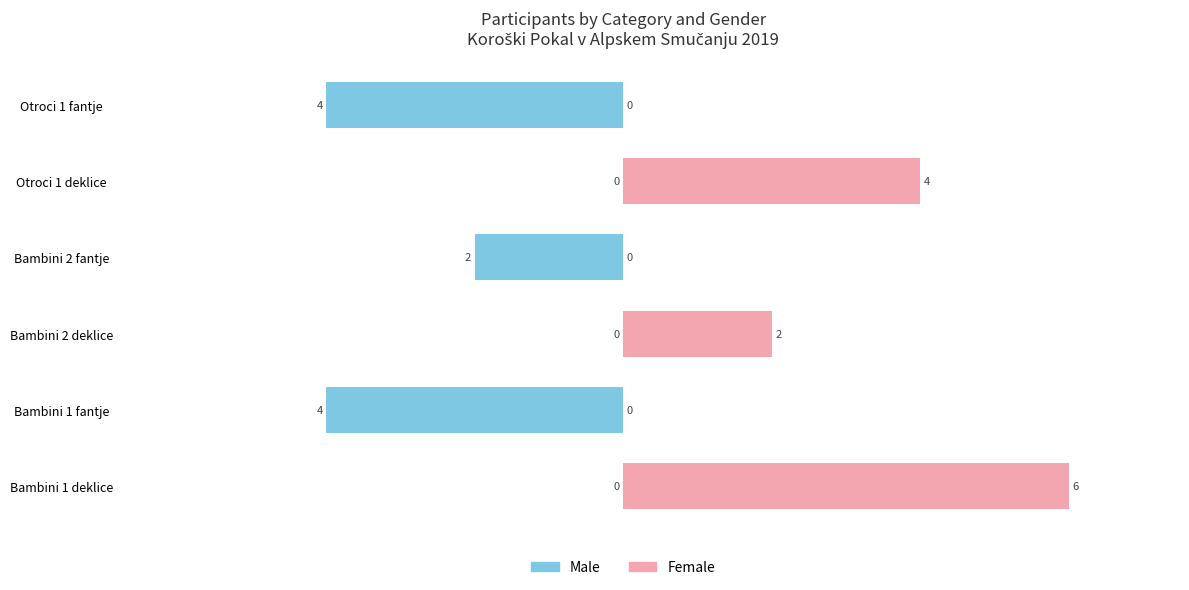

Count the number of categories in the chart.

6